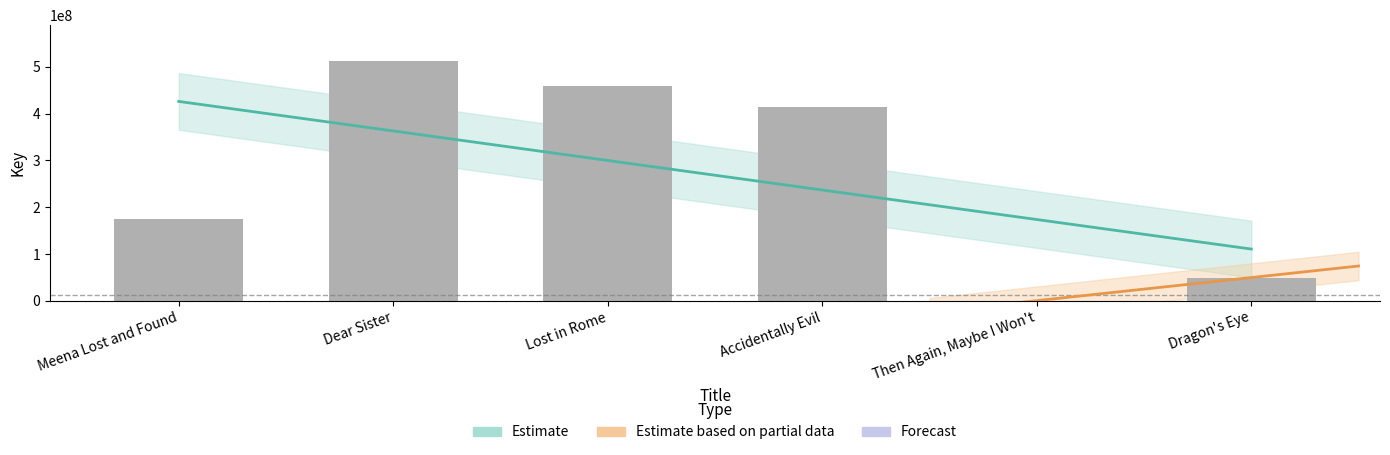

What position from the left is Meena Lost and Found?

1